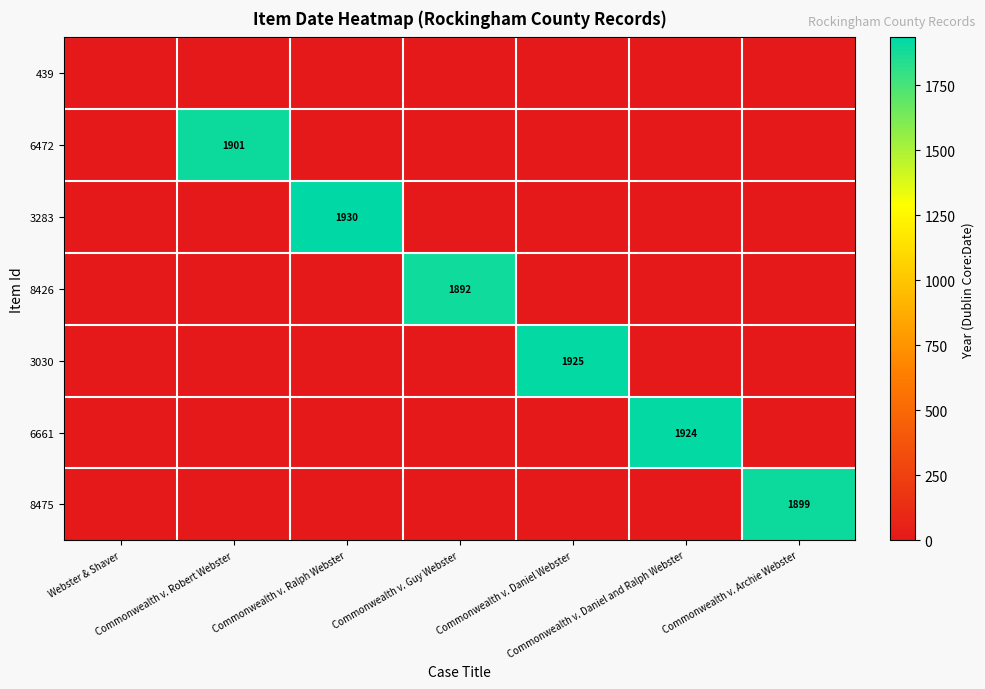

Is it true that 6661 equals 0 at Commonwealth v. Ralph Webster?

True